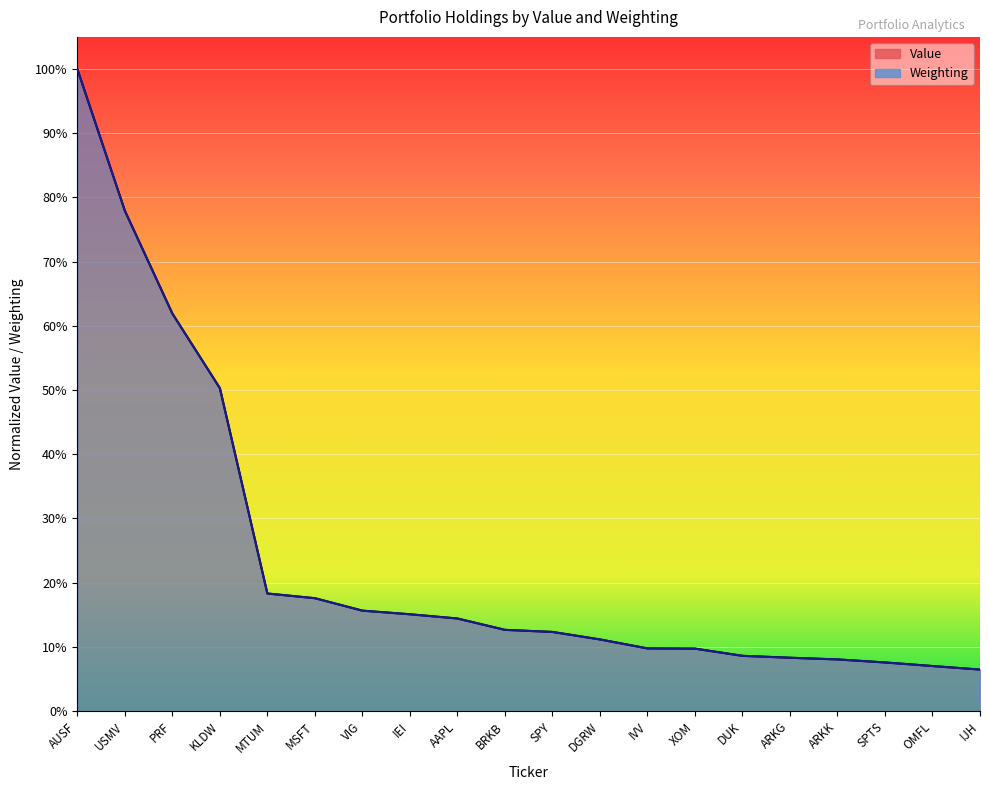

What is the average value of the Weighting series?

0.2